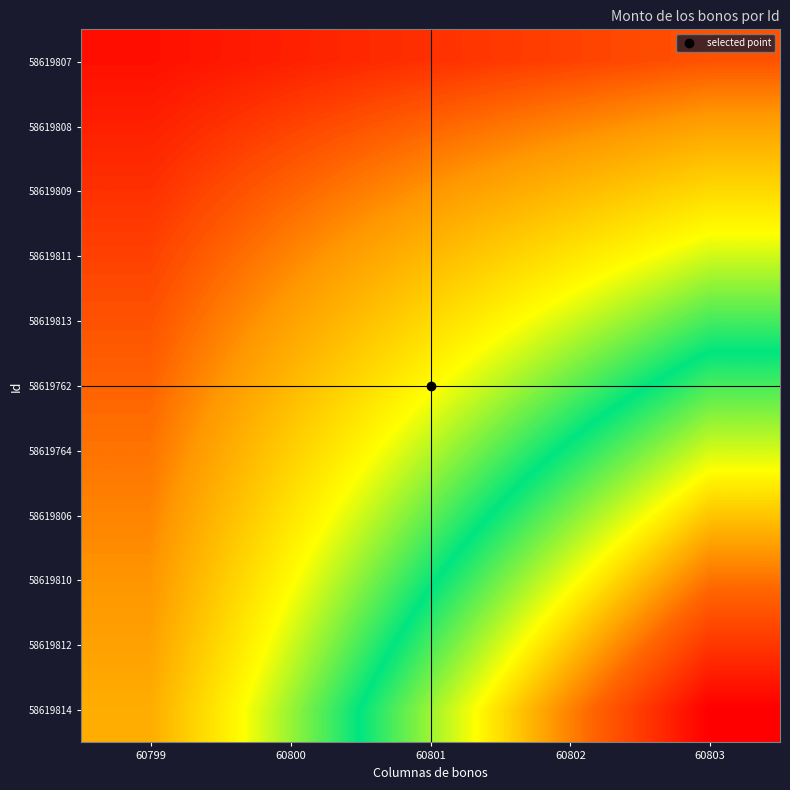

How many data points does each series have?

5